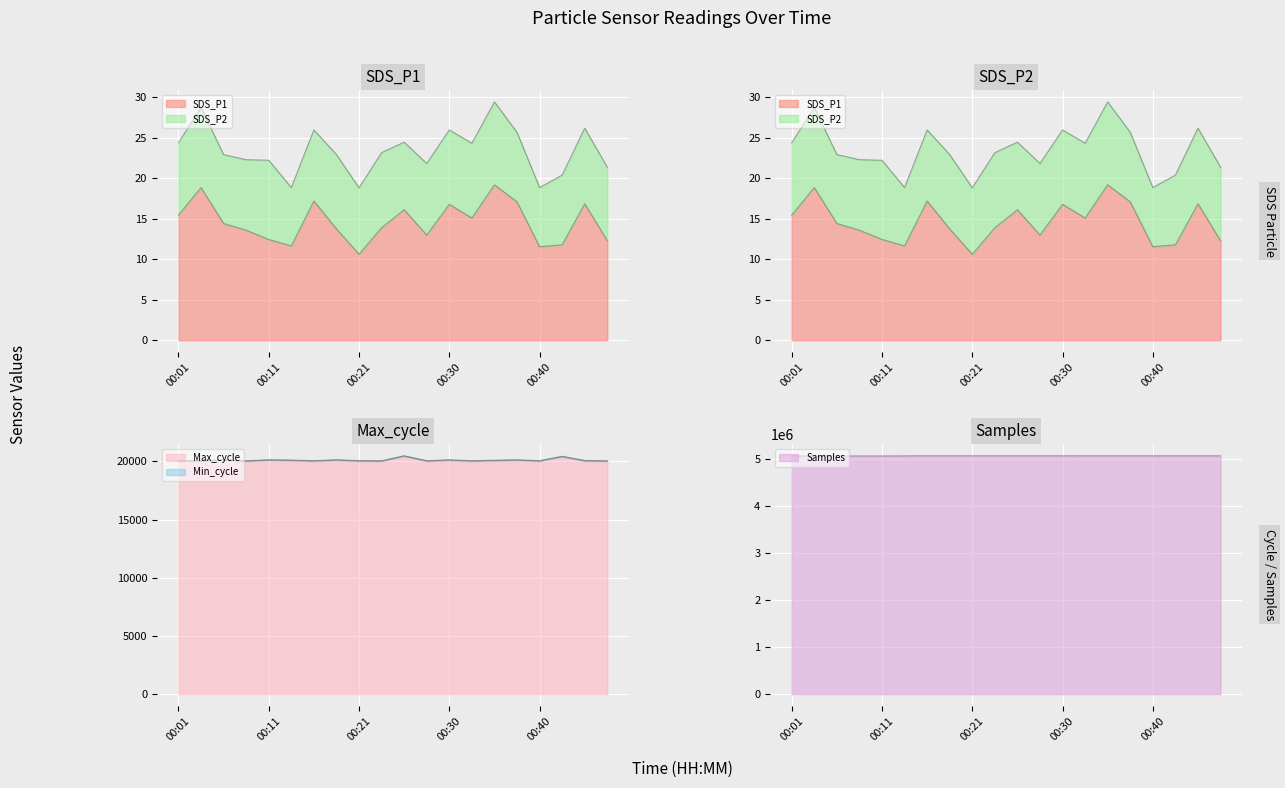

List the labels in order of Samples value, smallest first.

00:06, 00:03, 00:01, 00:08, 00:11, 00:13, 00:45, 00:42, 00:47, 00:35, 00:40, 00:30, 00:23, 00:38, 00:25, 00:21, 00:33, 00:16, 00:28, 00:18